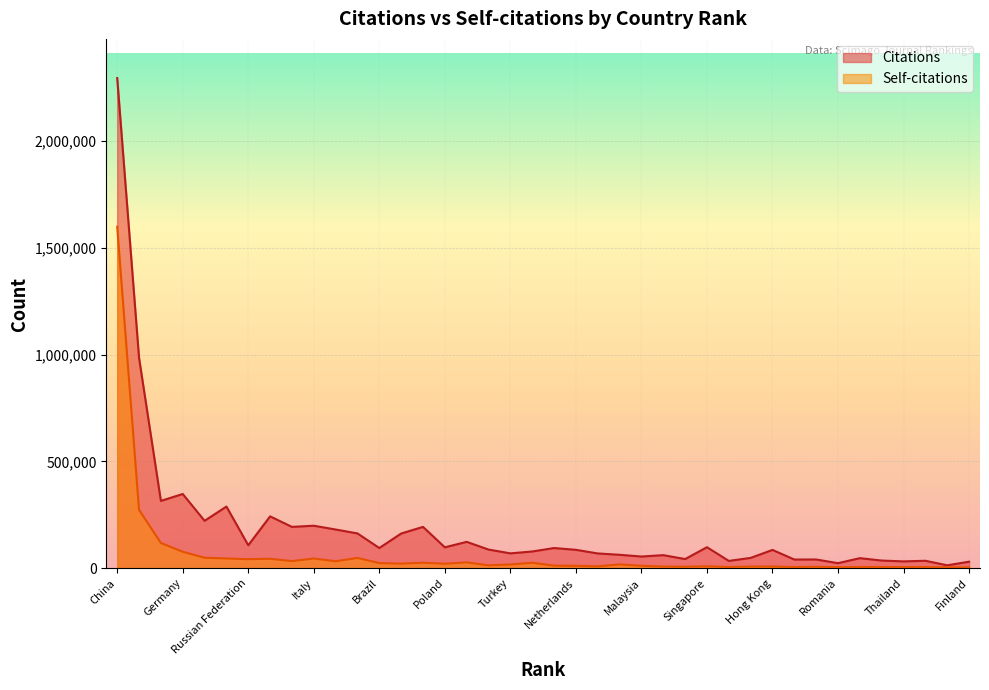

The Self-citations series shows 39021 at Saudi Arabia. True or false?

False